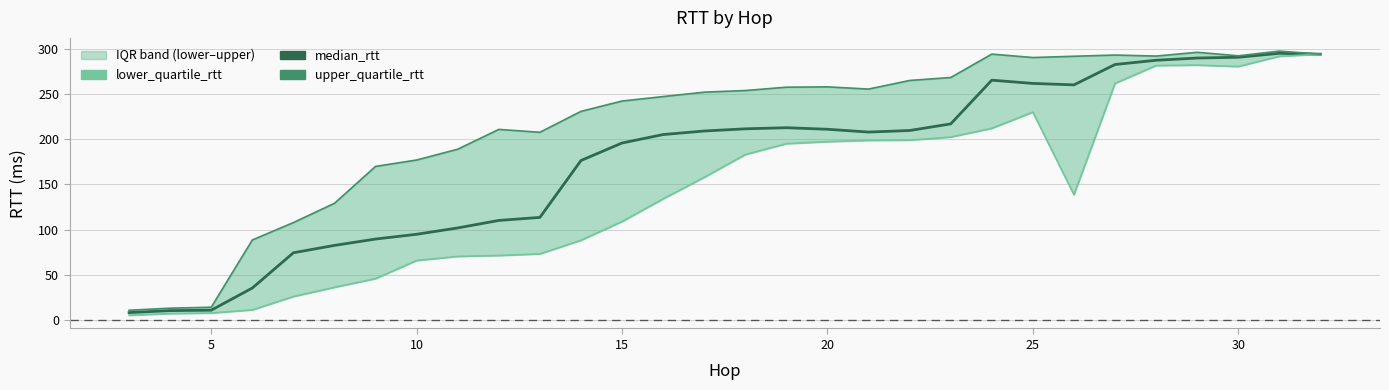

What is the average value of the median_rtt series?

177.3